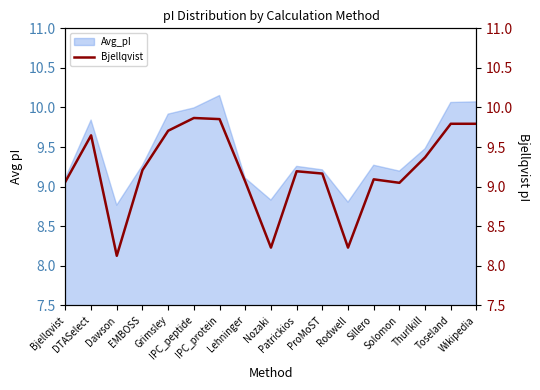

At which category does the data reach its first local peak?

DTASelect